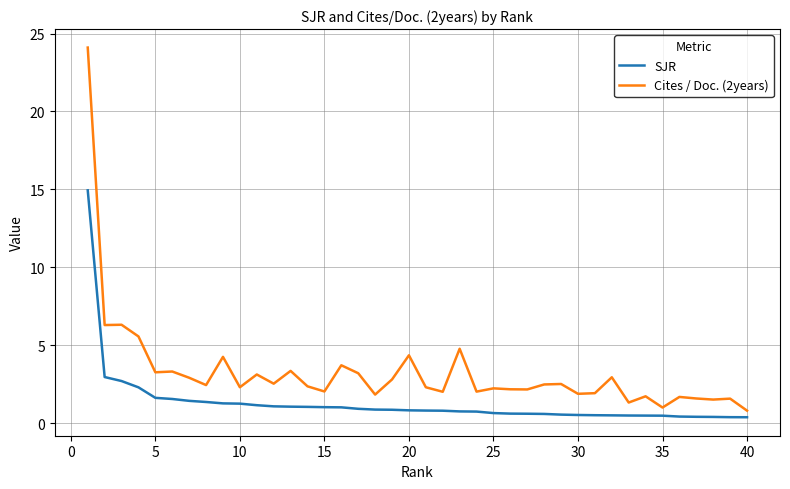

What is the difference between the maximum and minimum values in the SJR series?

14.6